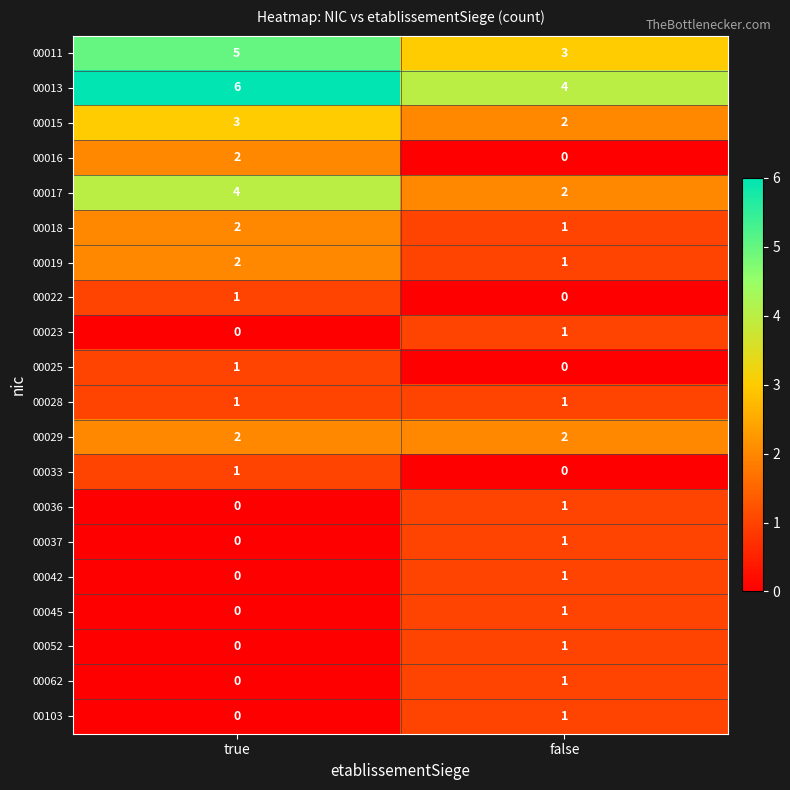

At how many categories does at least one series exceed 1?

2